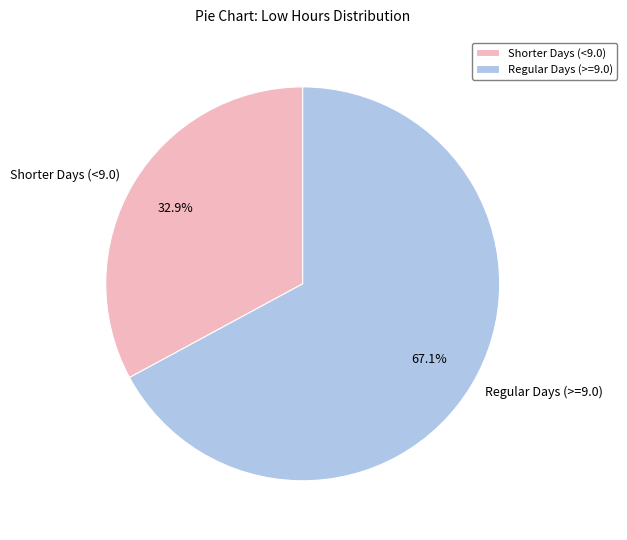

Combined, do Regular Days (>=9.0) and Shorter Days (<9.0) account for over 50%?

Yes